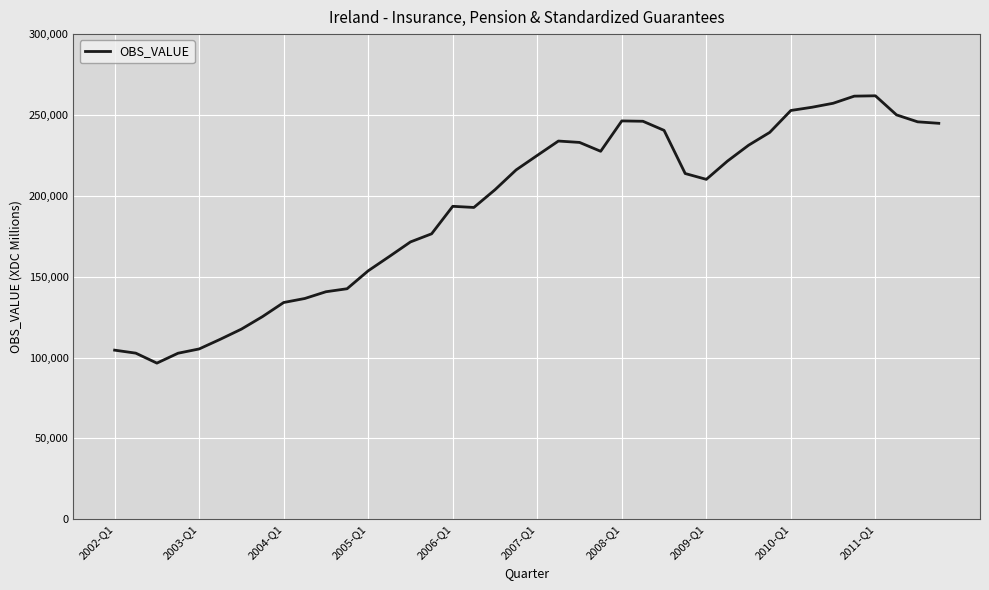

What is the greatest value displayed?

261853